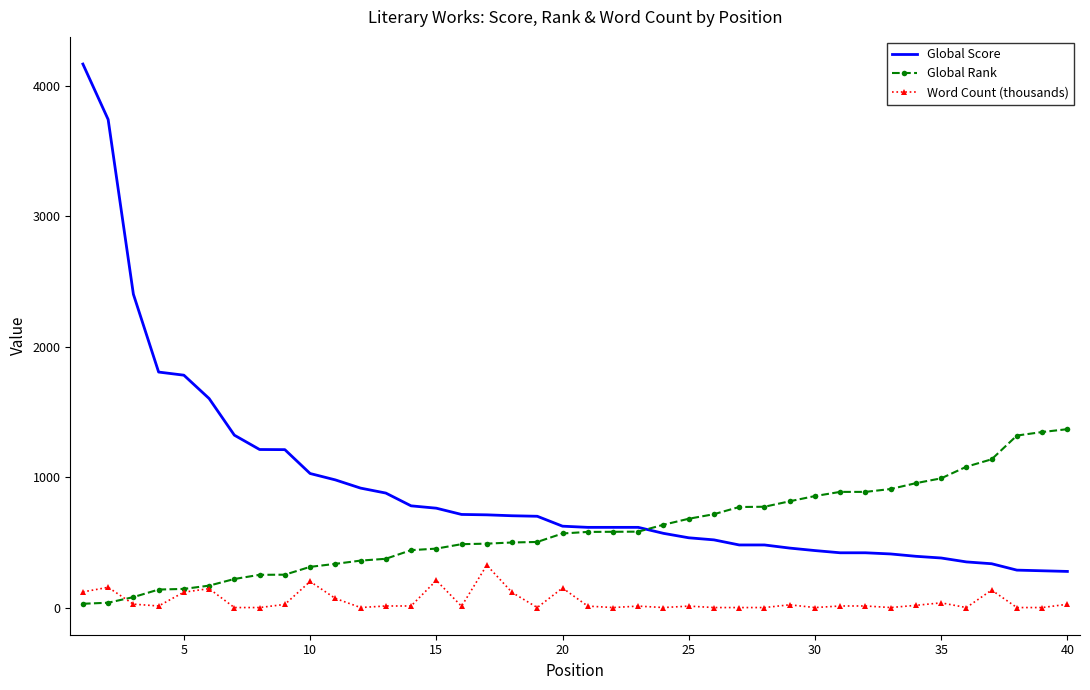

Which series has the widest spread of values?

Global Score